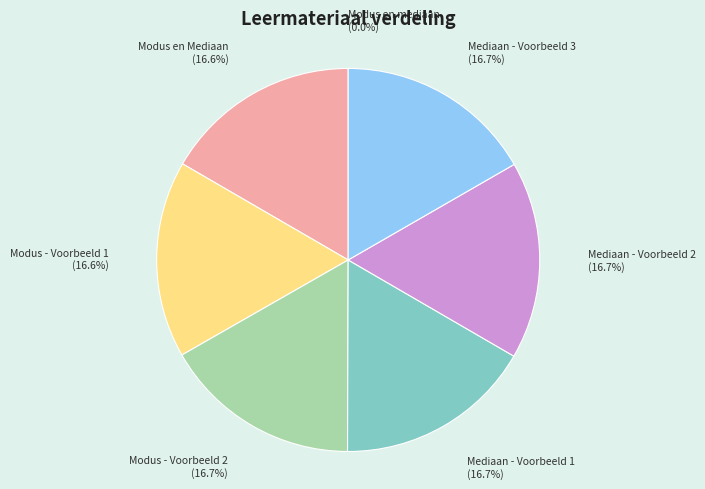

Does Modus - Voorbeeld 1 account for over 50% of the chart?

No